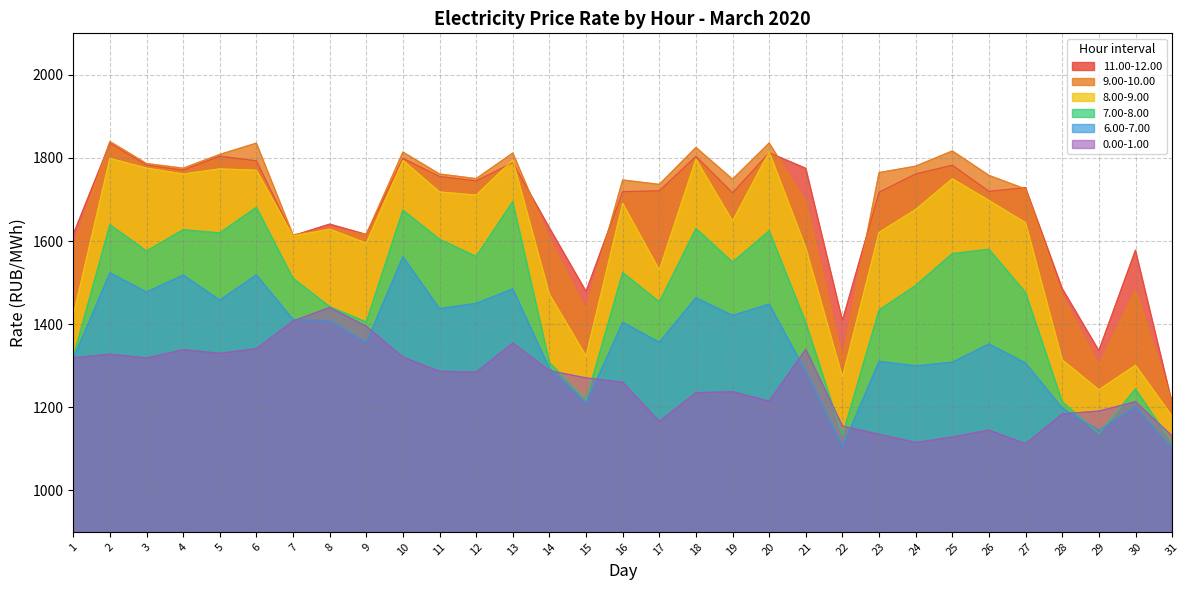

The value of 6.00-7.00 at 7 is 2347.5. True or false?

False